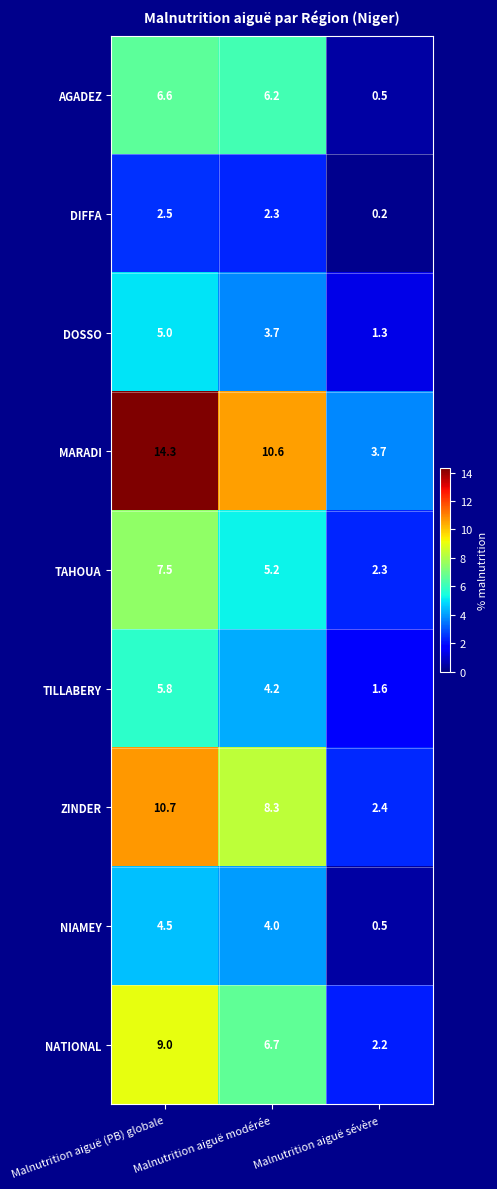

What is the average value of the ZINDER series?

7.1